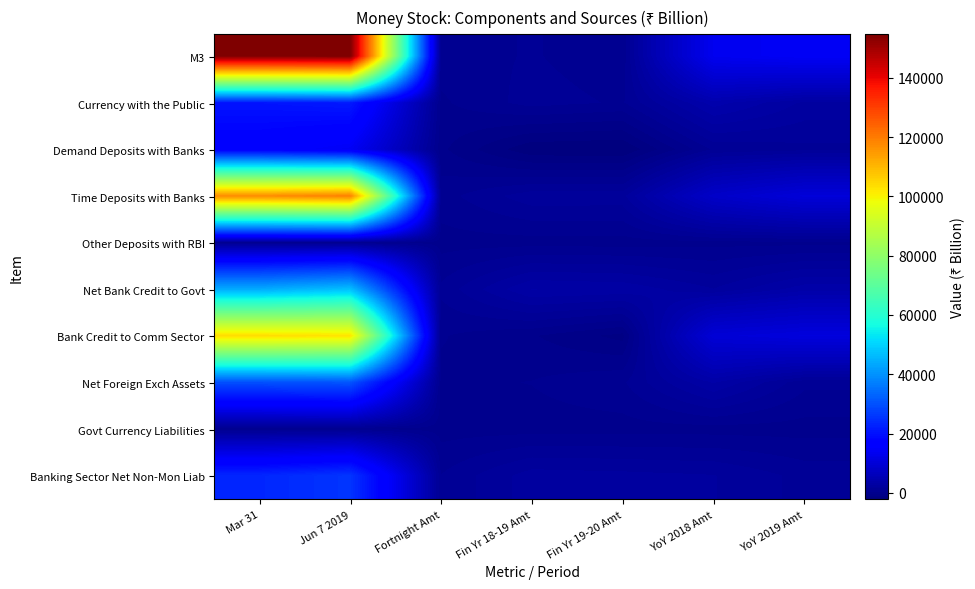

Which series changed the most between Jun 7 2019 and YoY 2019 Amt?

M3